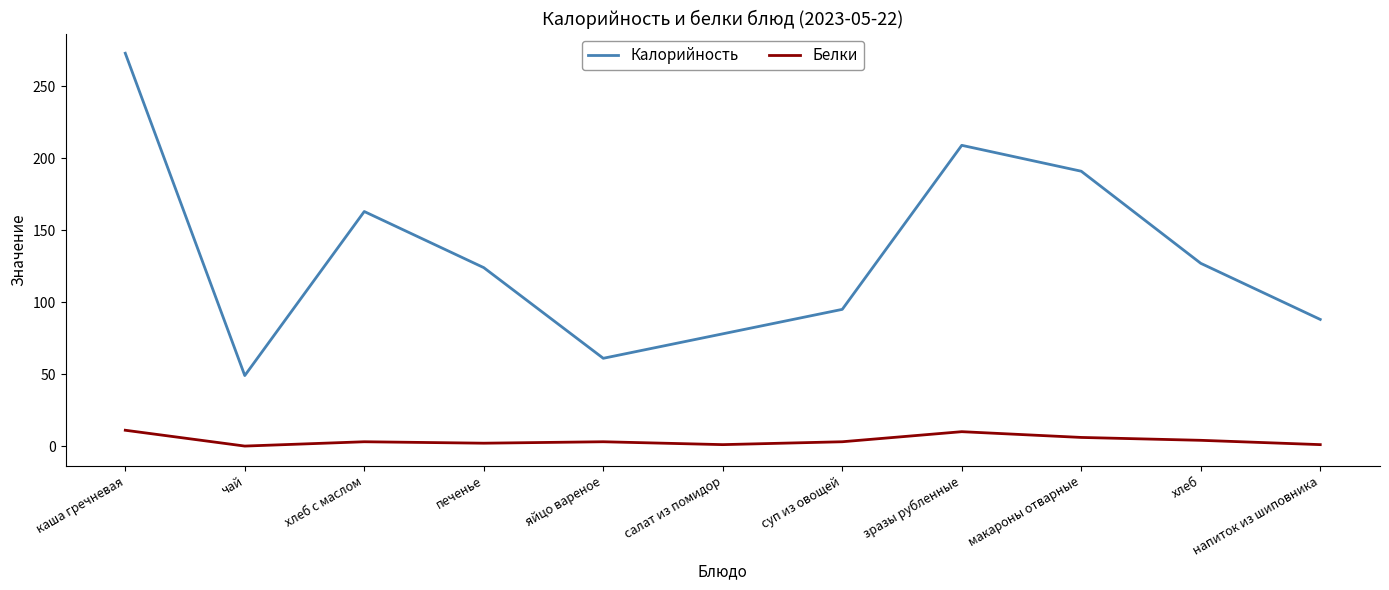

The value of Калорийность at напиток из шиповника is 144. True or false?

False